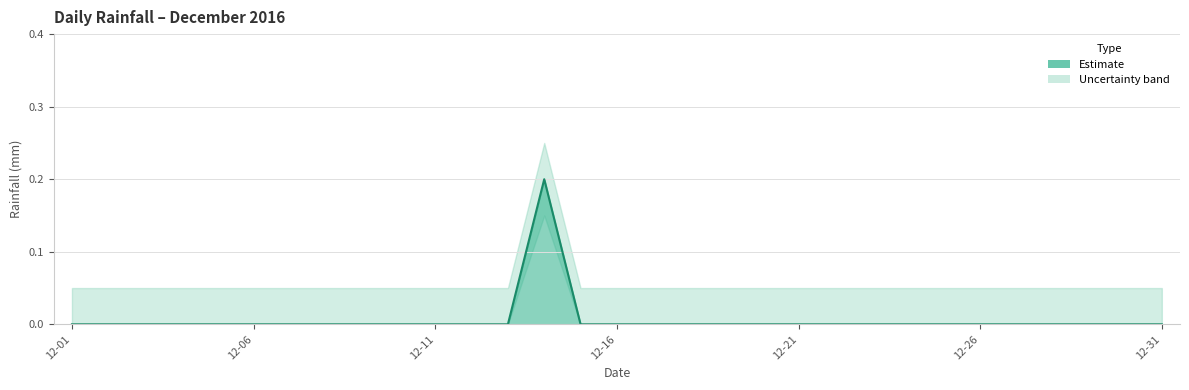

The chart shows a value of 0.0 at 2016-12-27. True or false?

True